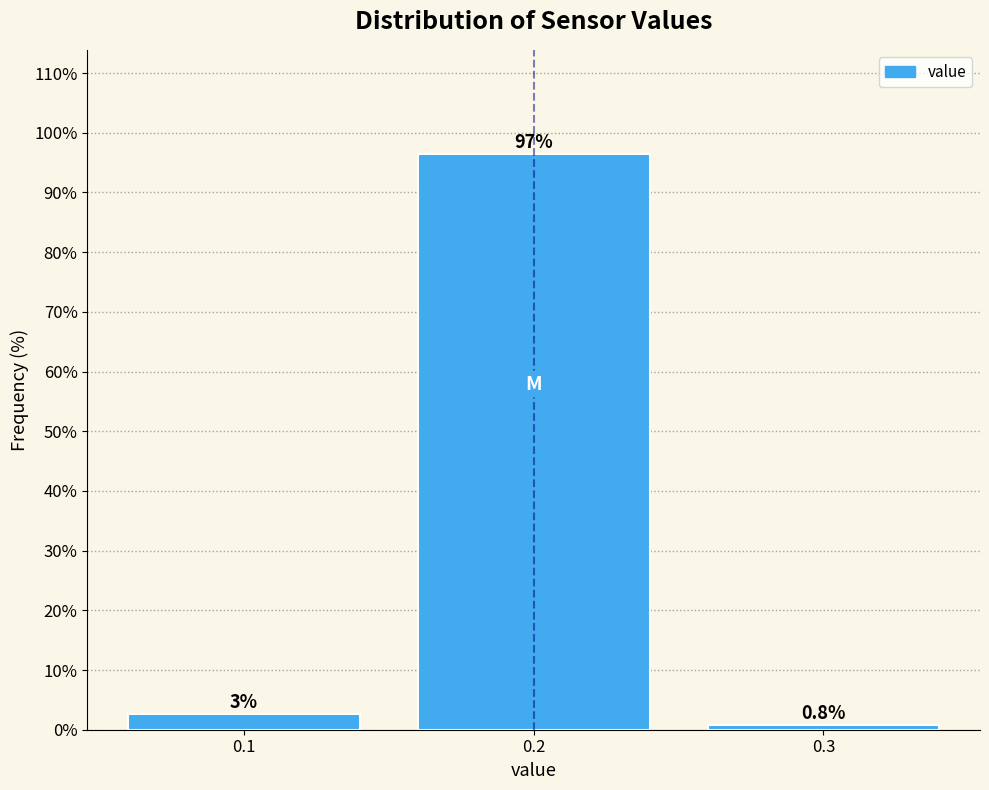

Reading left to right, transcribe all the data shown in this chart.

0.1=2.7	0.2=96.5	0.3=0.8